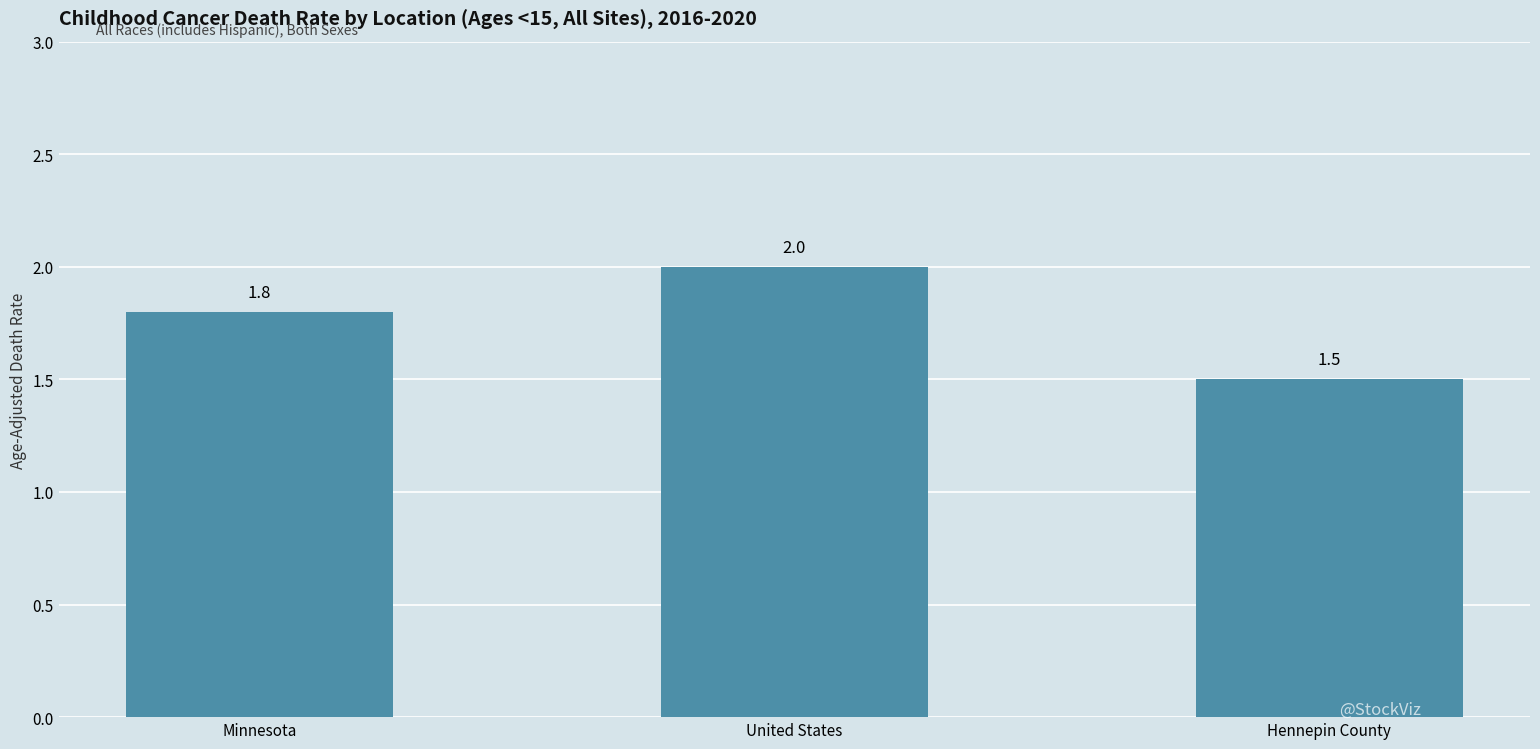

How many values are between 1 and 2?

3